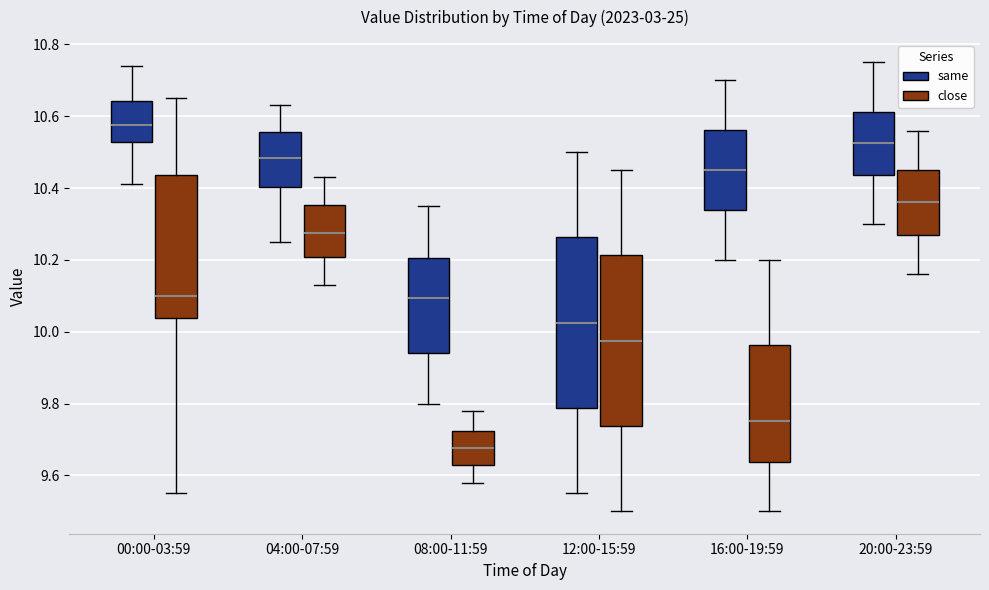

Which box's median line is the lowest?

08:00-11:59 (close)